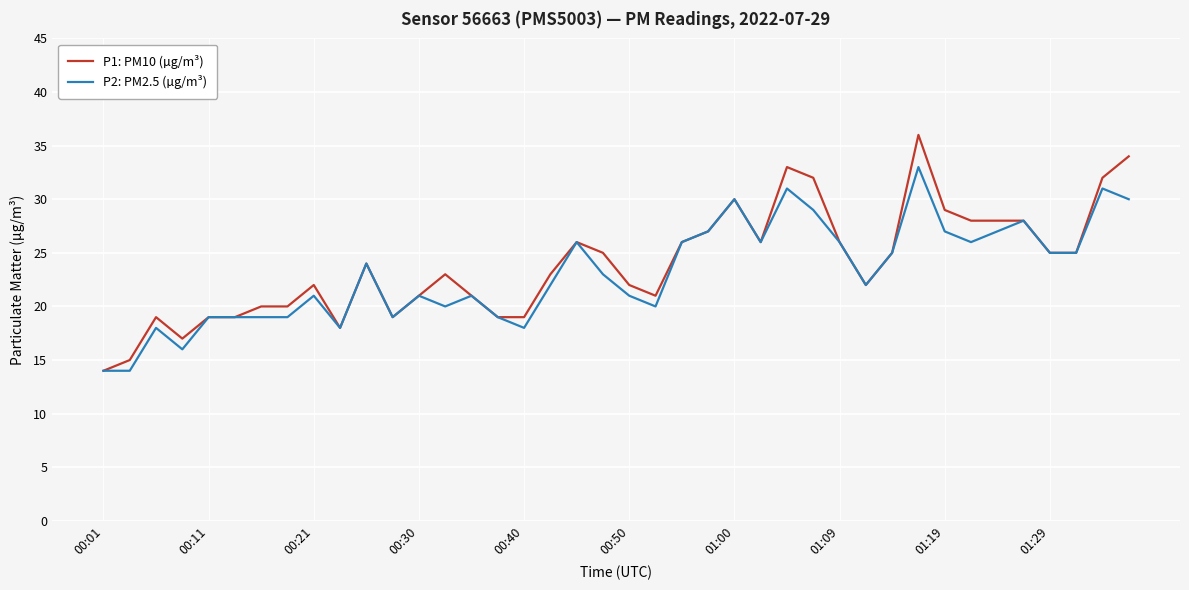

List the series in order of their peak value, highest first.

P1: PM10 (µg/m³), P2: PM2.5 (µg/m³)